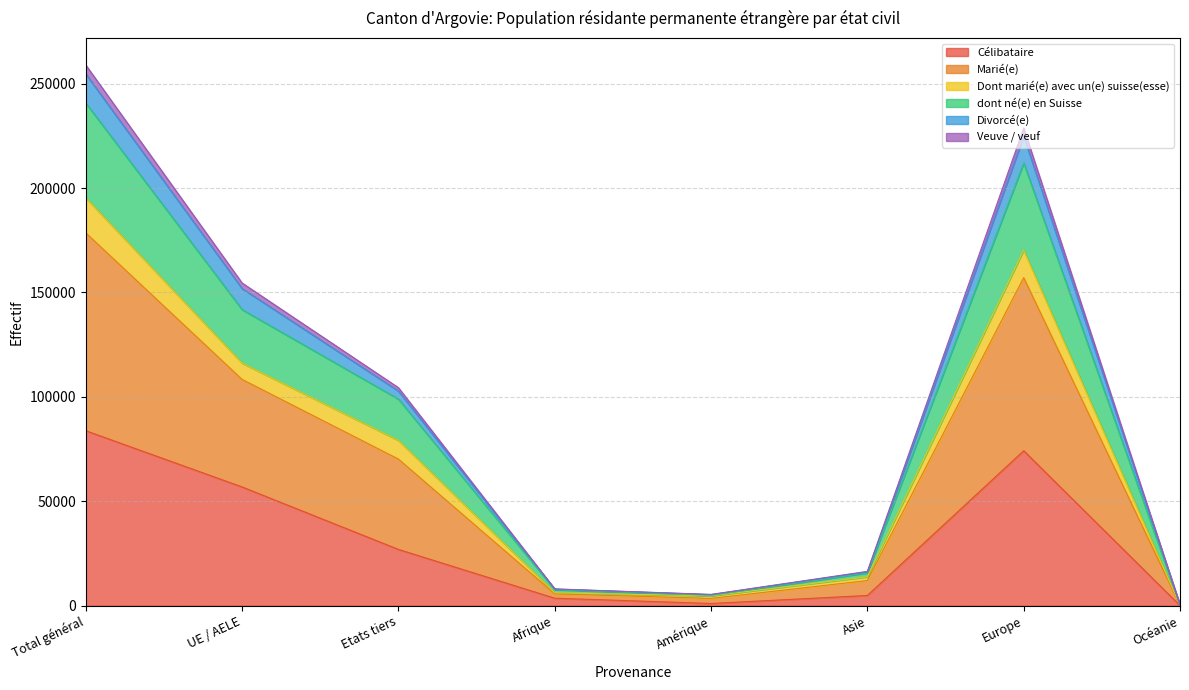

What is the highest value of the Célibataire series?

83779